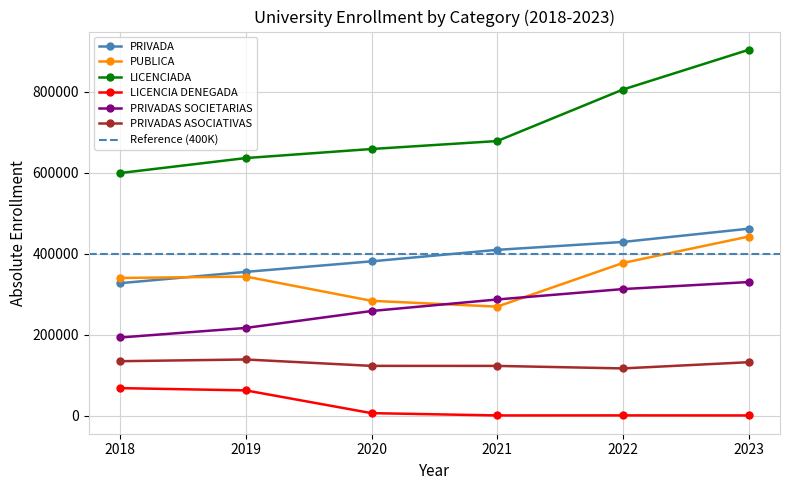

True or false: LICENCIA DENEGADA and LICENCIADA cross at least once.

False